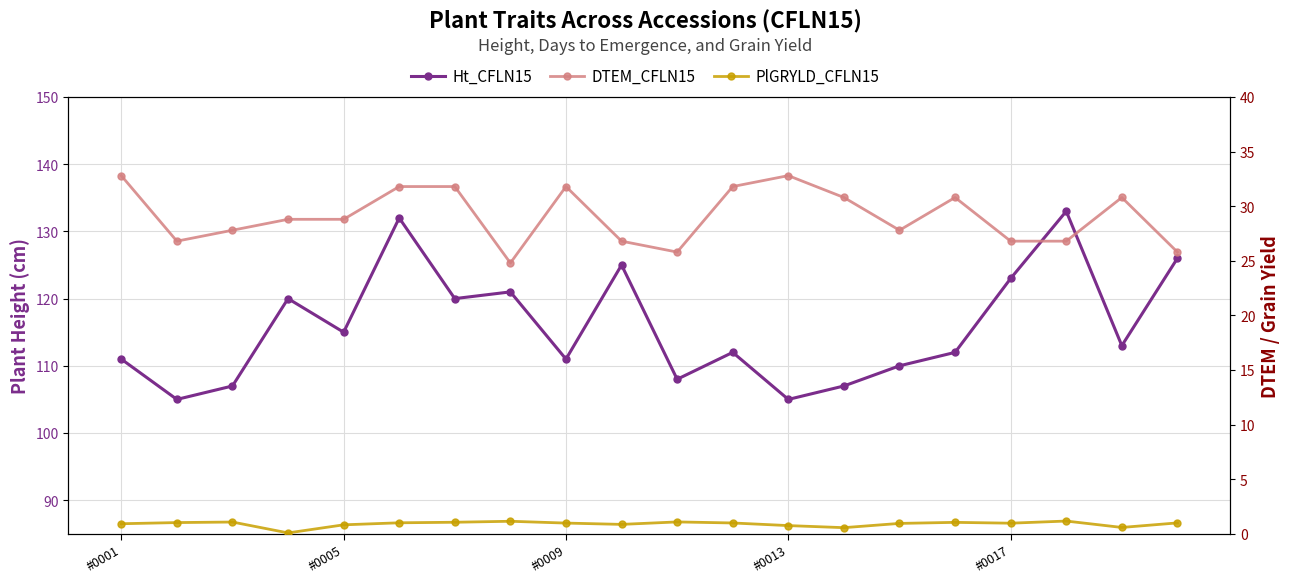

At which label does DTEM_CFLN15 reach its peak?

#0001